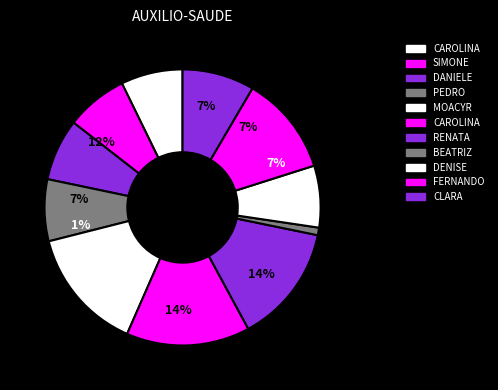

Does FERNANDO HADIME NARUSE account for over 50% of the chart?

No